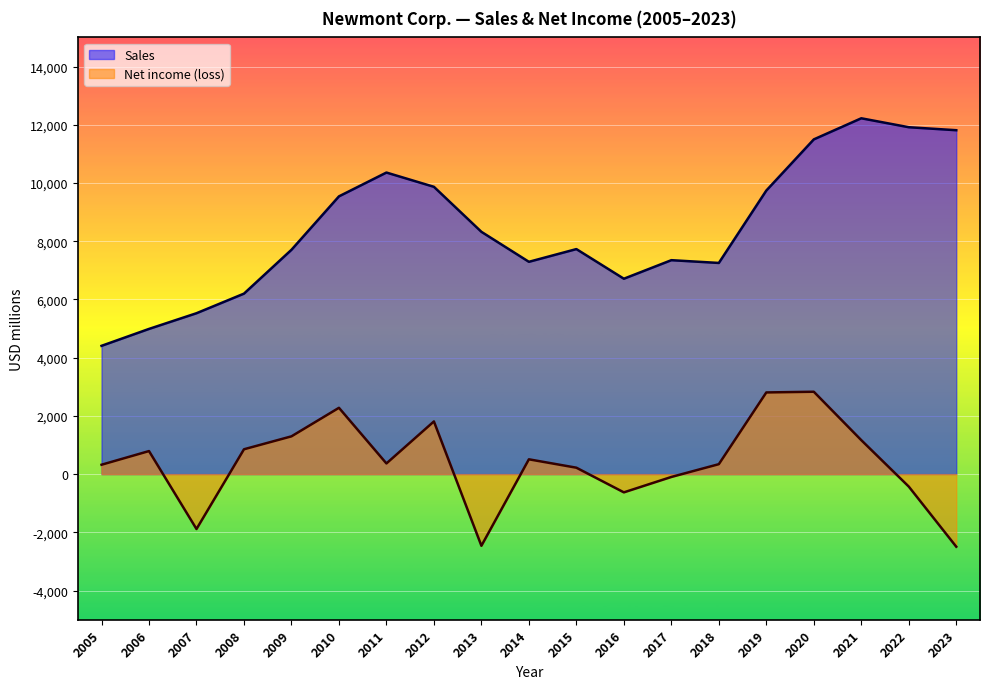

True or false: Net income (loss) has a value of -147 at 2017.

False